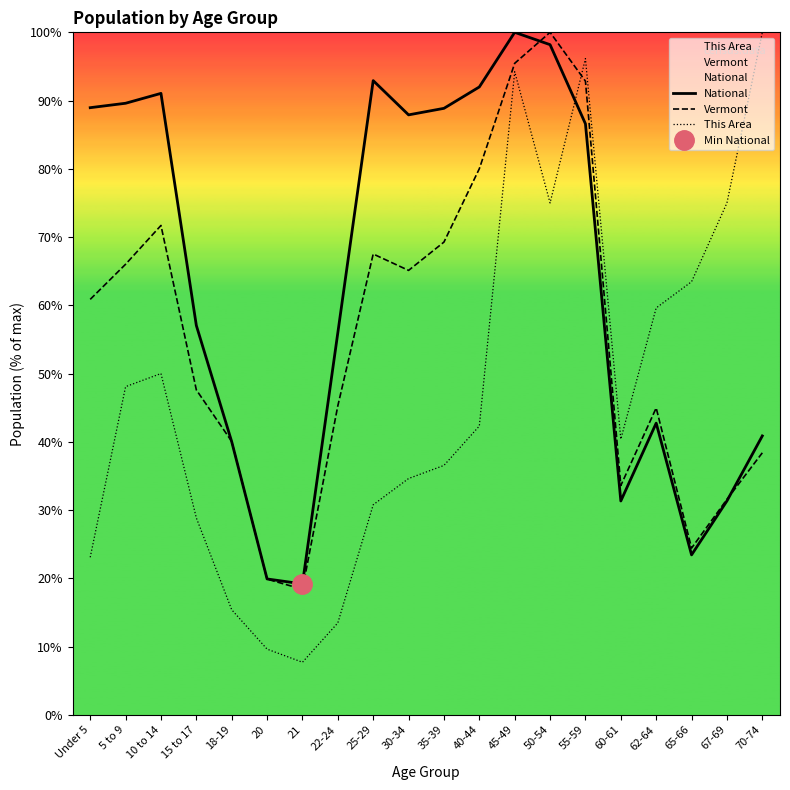

Between 45-49 and 67-69, which is larger?

45-49